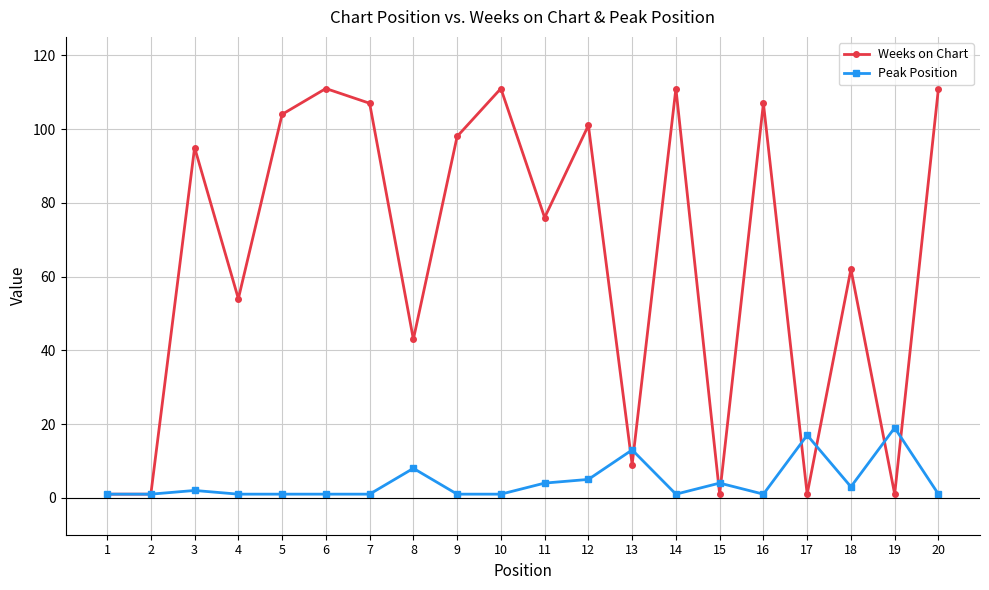

Rank the series by their maximum value, from highest to lowest.

Weeks on Chart, Peak Position